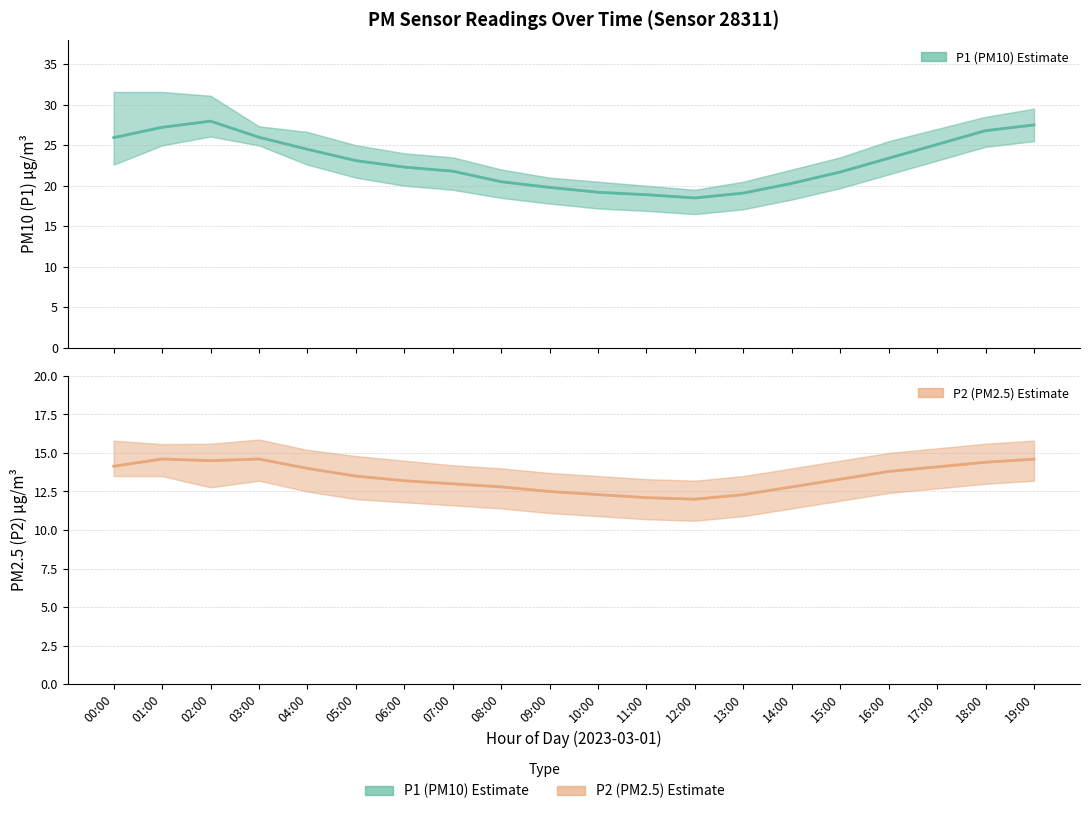

What is the sum of all P1 (PM10) Estimate values?

459.6